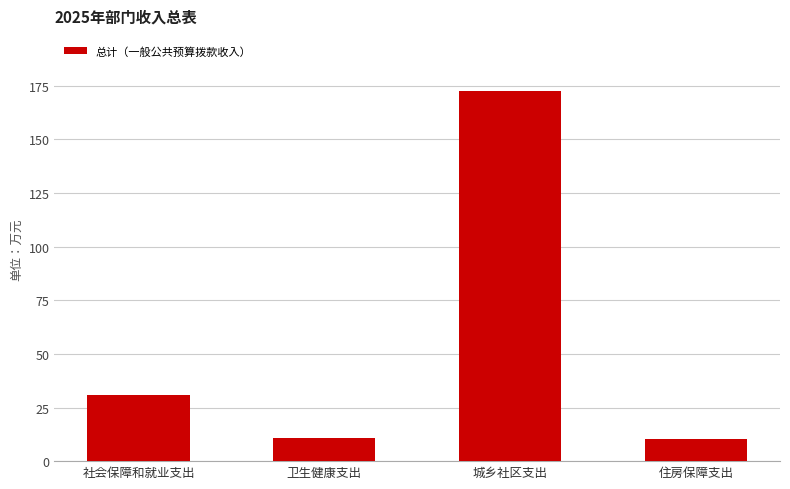

Is it true that the value at 住房保障支出 is 10.4?

True